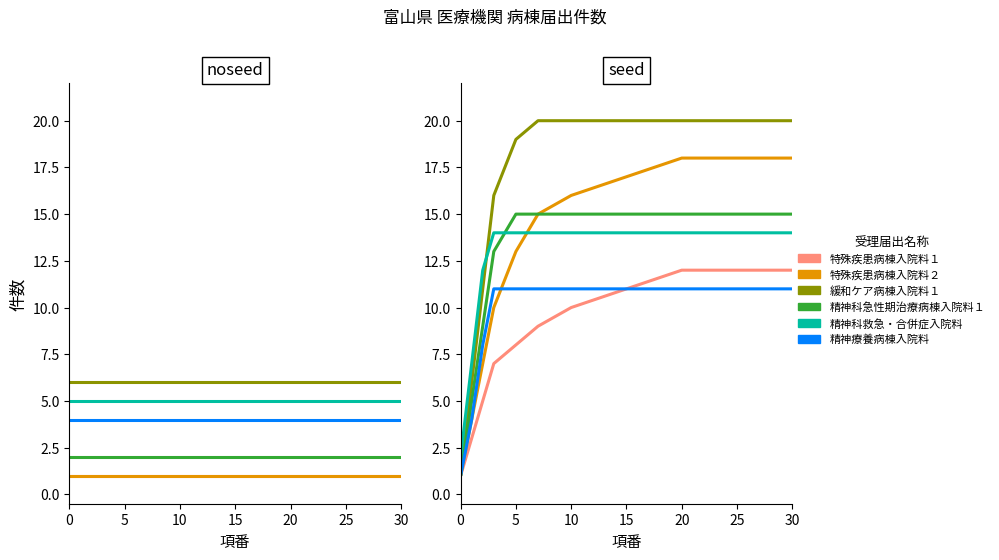

List the series in order of their peak value, lowest first.

精神療養病棟入院料, 特殊疾患病棟入院料１, 精神科救急・合併症入院料, 精神科急性期治療病棟入院料１, 特殊疾患病棟入院料２, 緩和ケア病棟入院料１